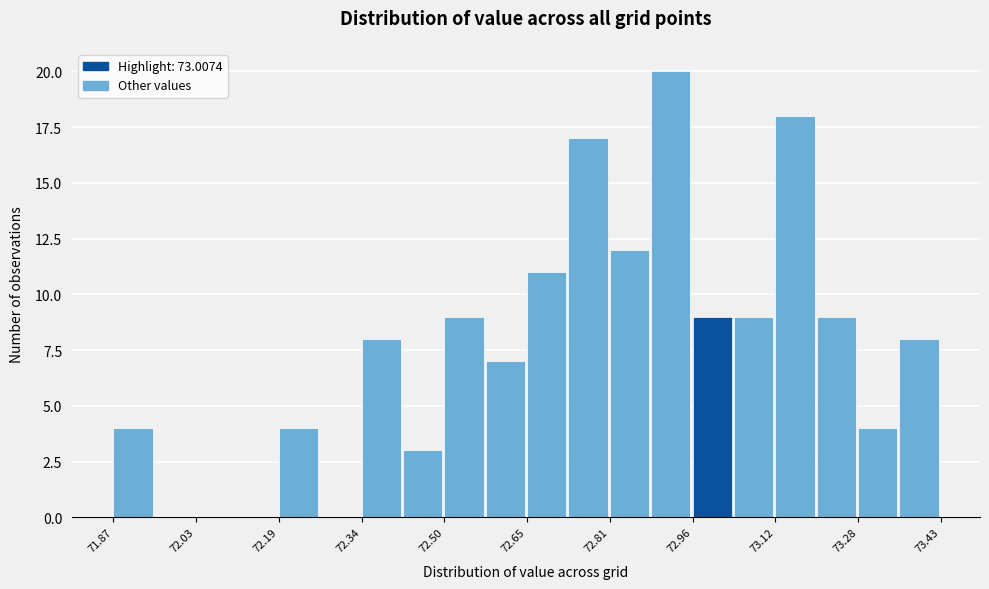

Read against the x-axis, roughly where is the centre of the tallest bar?

72.92